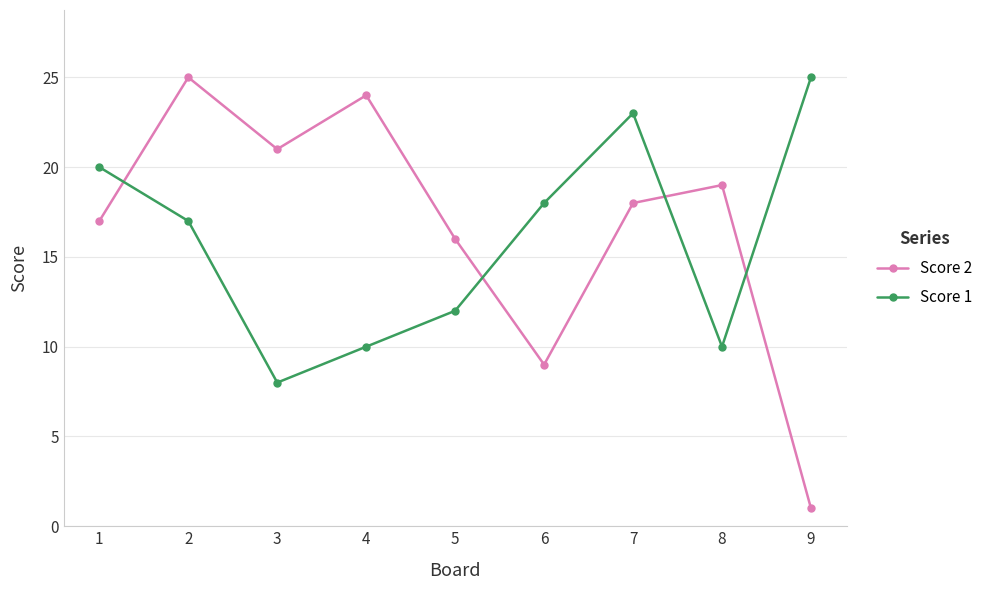

Reading left to right, what are all the values shown in this chart?

Score 2: 1=17	2=25	3=21	4=24	5=16	6=9	7=18	8=19	9=1
Score 1: 1=20	2=17	3=8	4=10	5=12	6=18	7=23	8=10	9=25